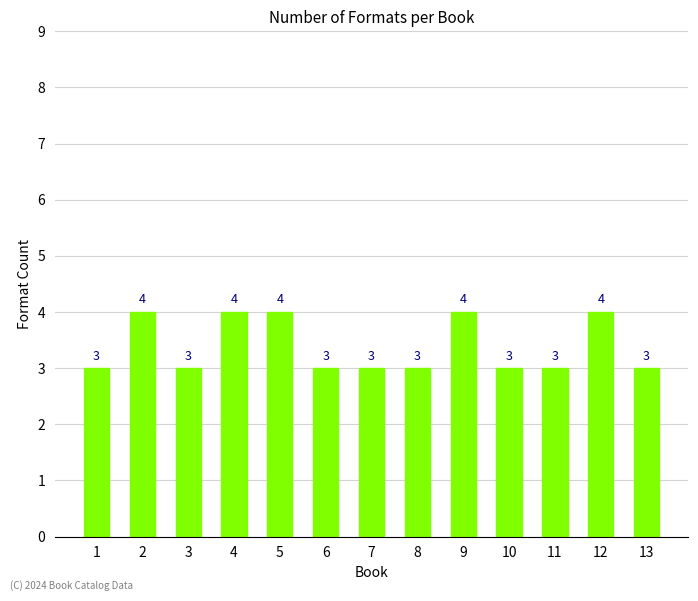

What is the average value?

3